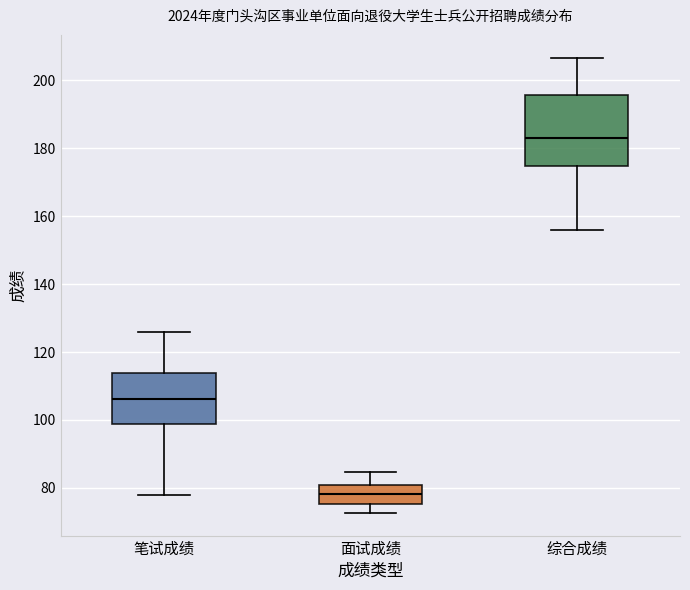

Comparing the boxes themselves (not the whiskers), which one is the tallest?

综合成绩